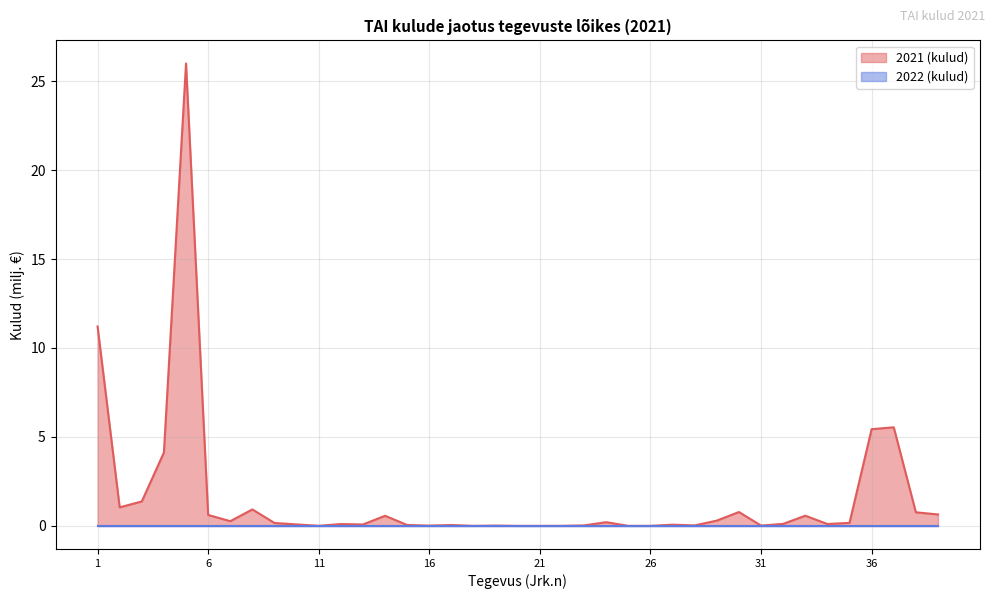

At which category does the chart reach its peak across all series?

5